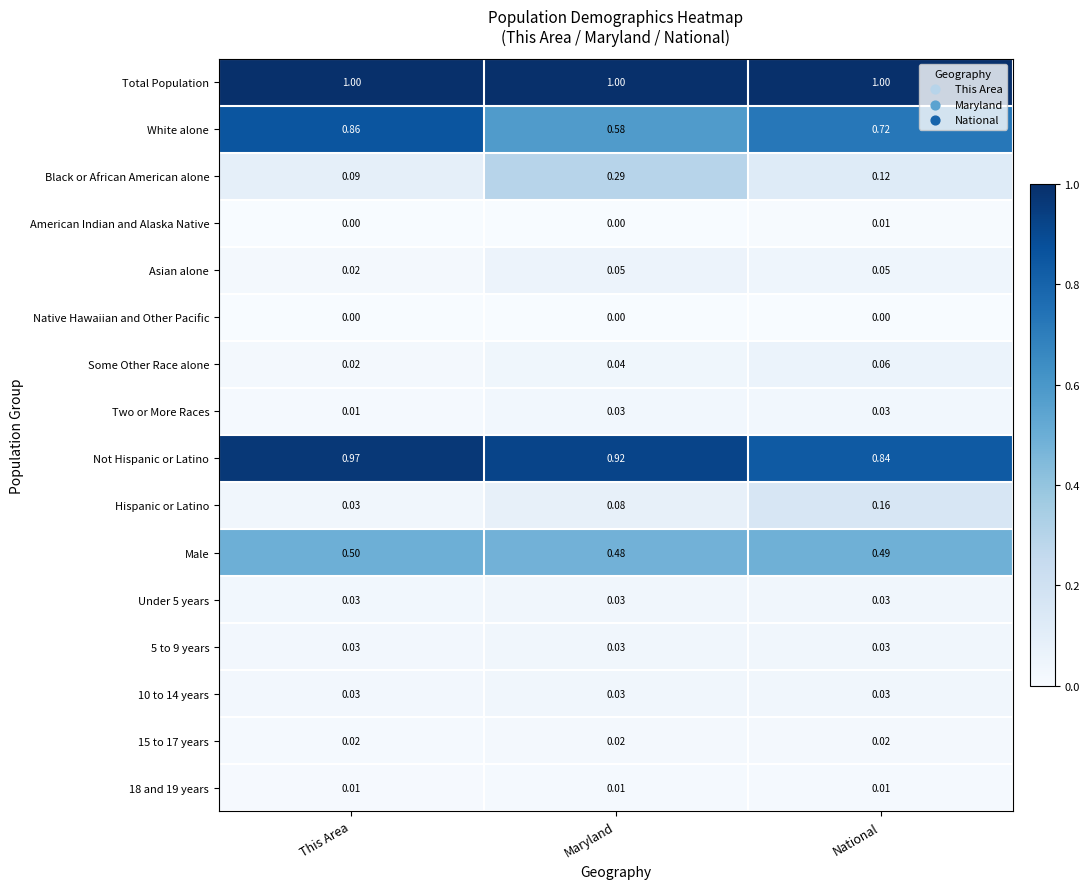

List the labels in order of Some Other Race alone value, largest first.

National, Maryland, This Area